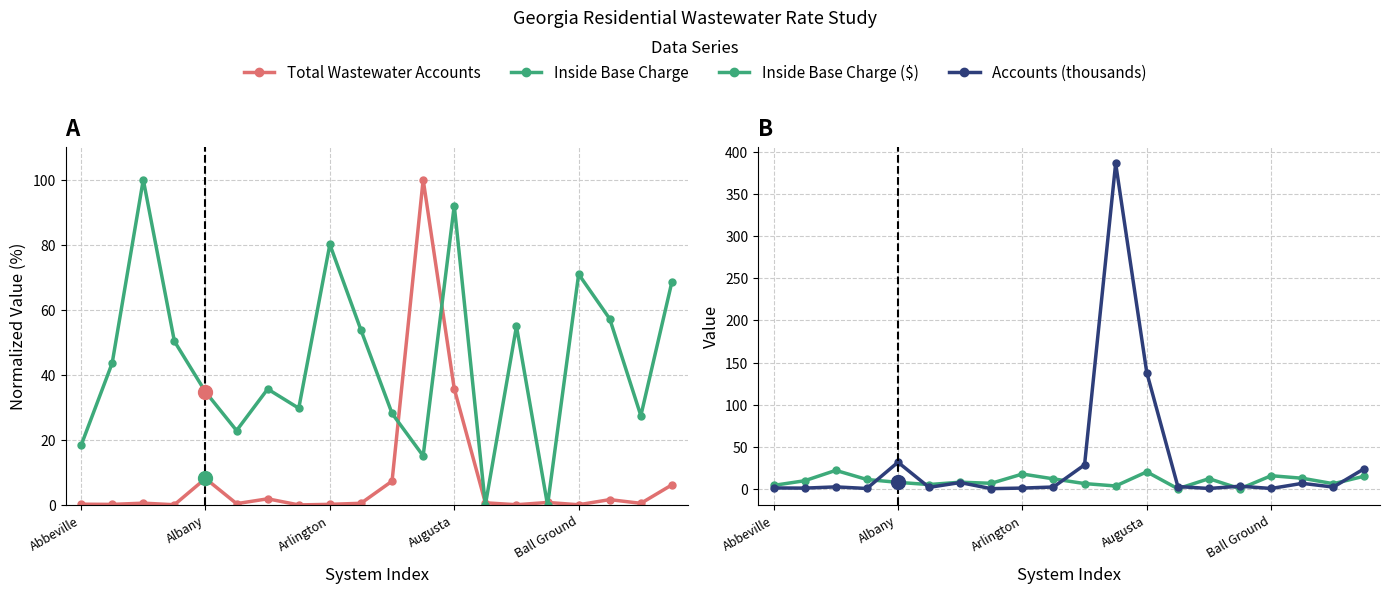

What is the spread (max minus min) of values at 7?

29.7